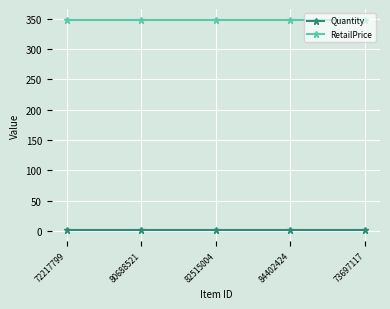

Rank the series by their average value, from highest to lowest.

RetailPrice, Quantity